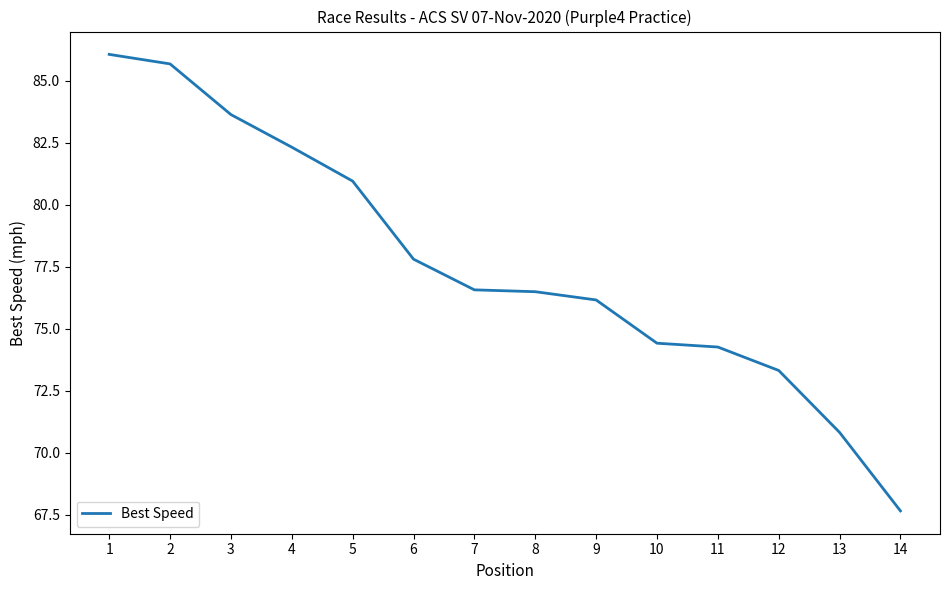

Approximately how many times larger is the value at 1 compared to 5?

1.1